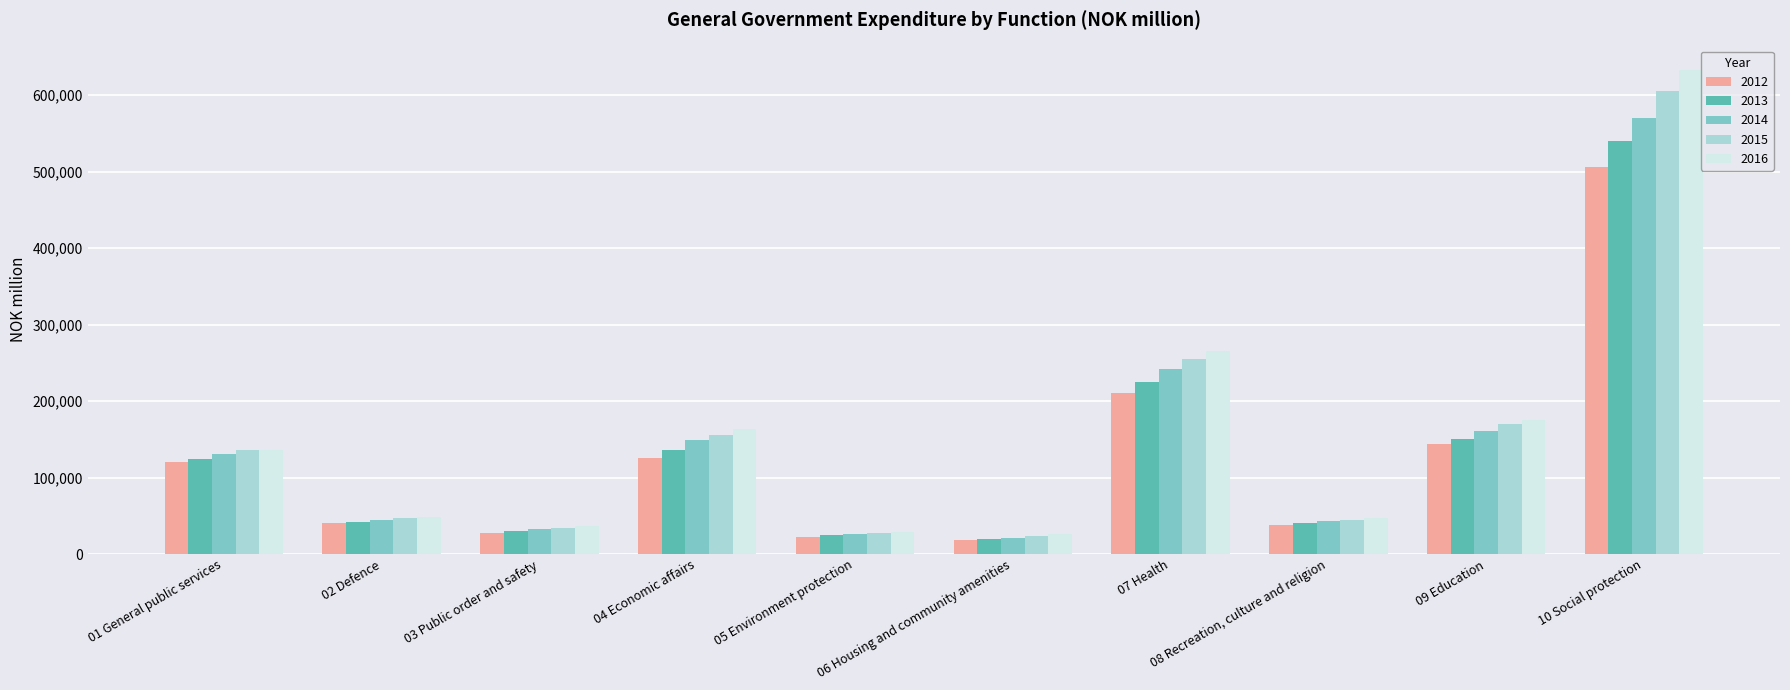

What value does the 2015 series have at 04 Economic affairs, to the nearest 50?

155700